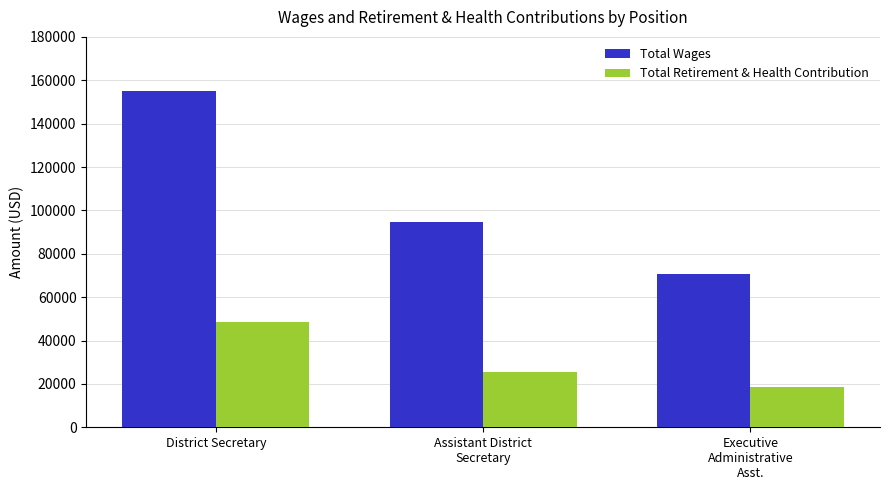

The Total Retirement & Health Contribution series shows 65778 at District Secretary. True or false?

False